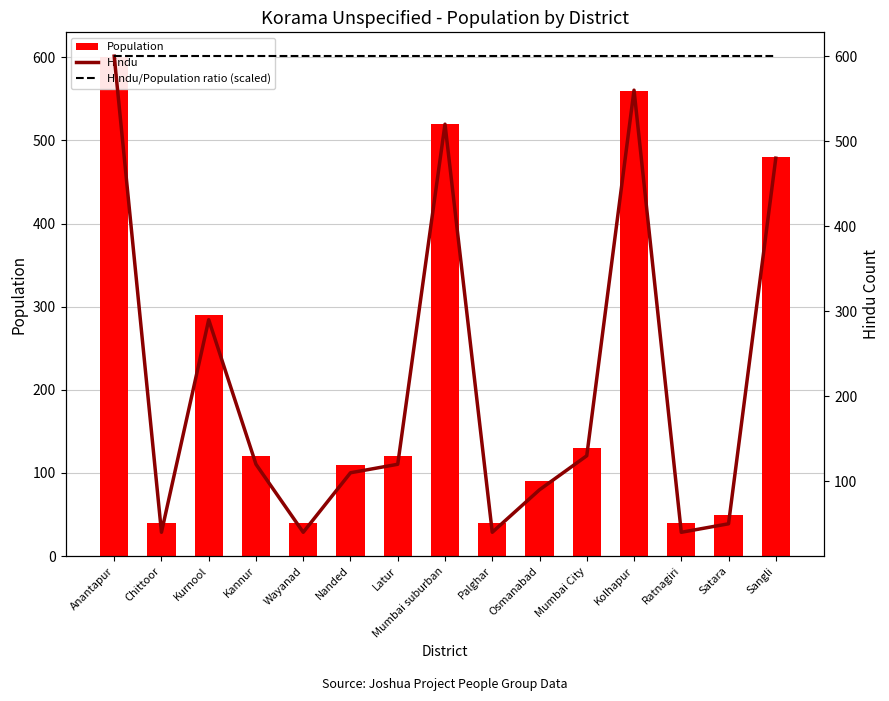

What is the difference between the Hindu values at Latur and Palghar?

80